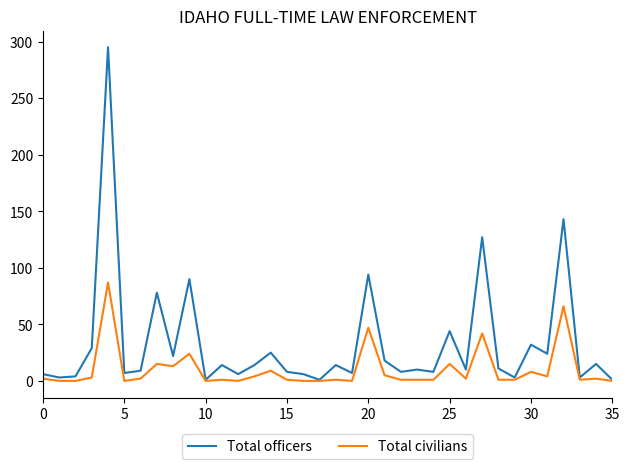

Which series has the largest total across all categories?

Total officers